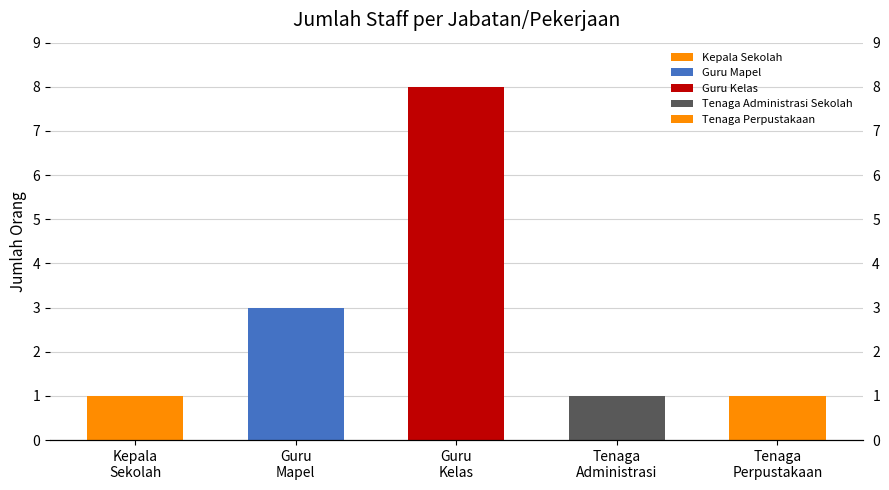

What is the sum of all values?

14